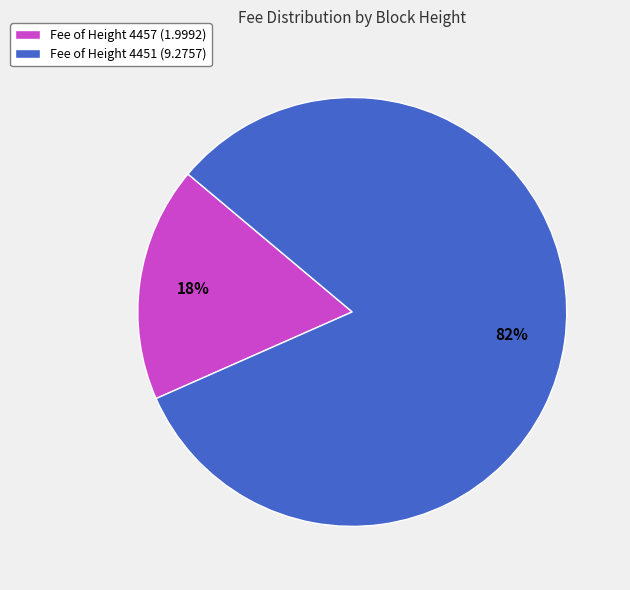

The Fee of Height 4451 (9.2757) slice represents 95% of the pie. True or false?

False